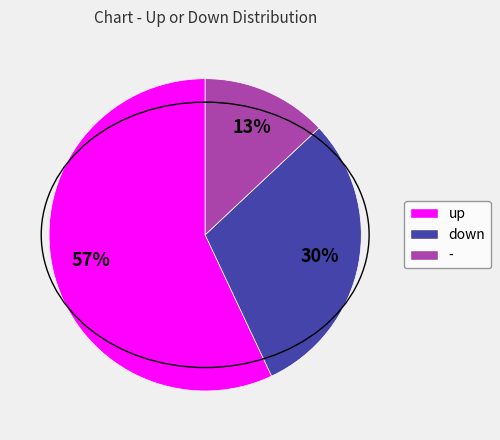

To the nearest percent, what is the difference between the up and - slice percentages?

44%